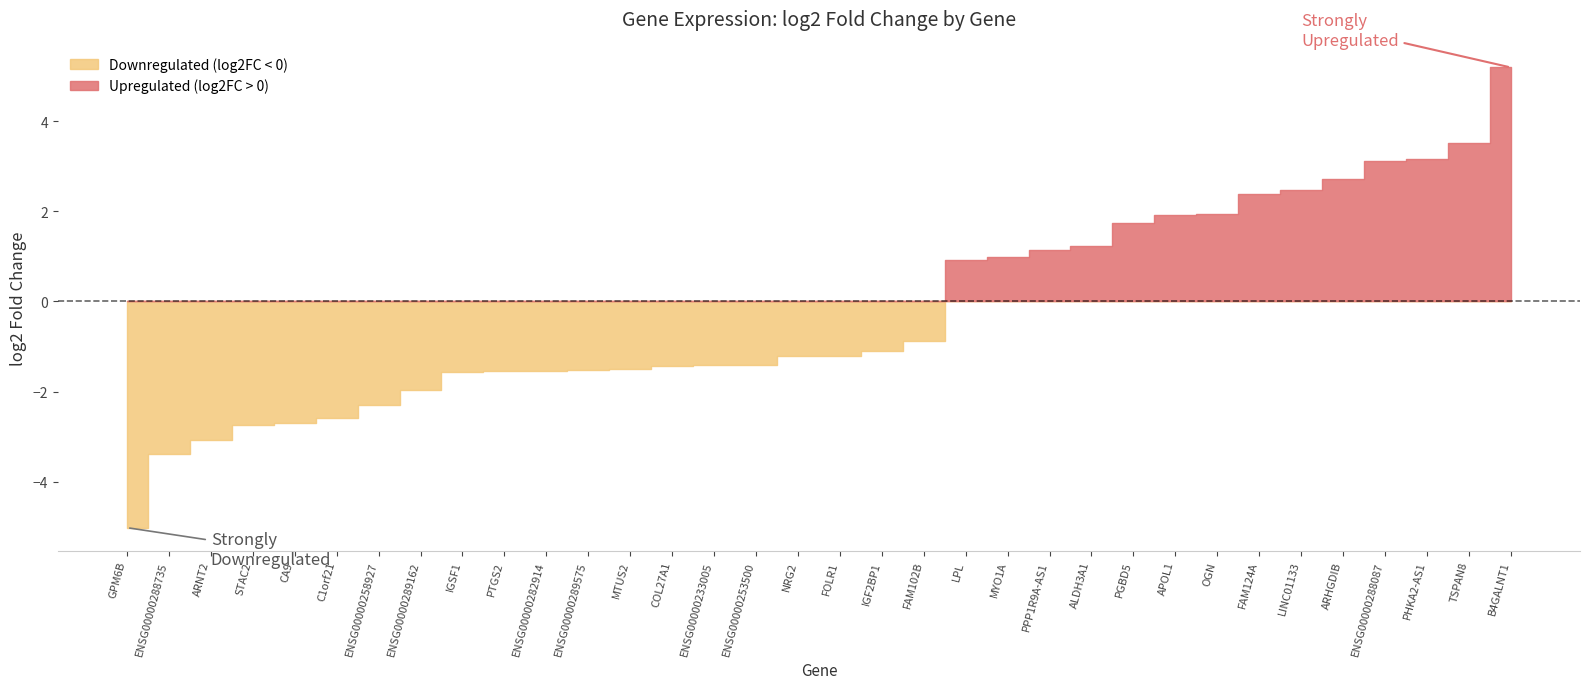

How many lines are shown in the chart?

2